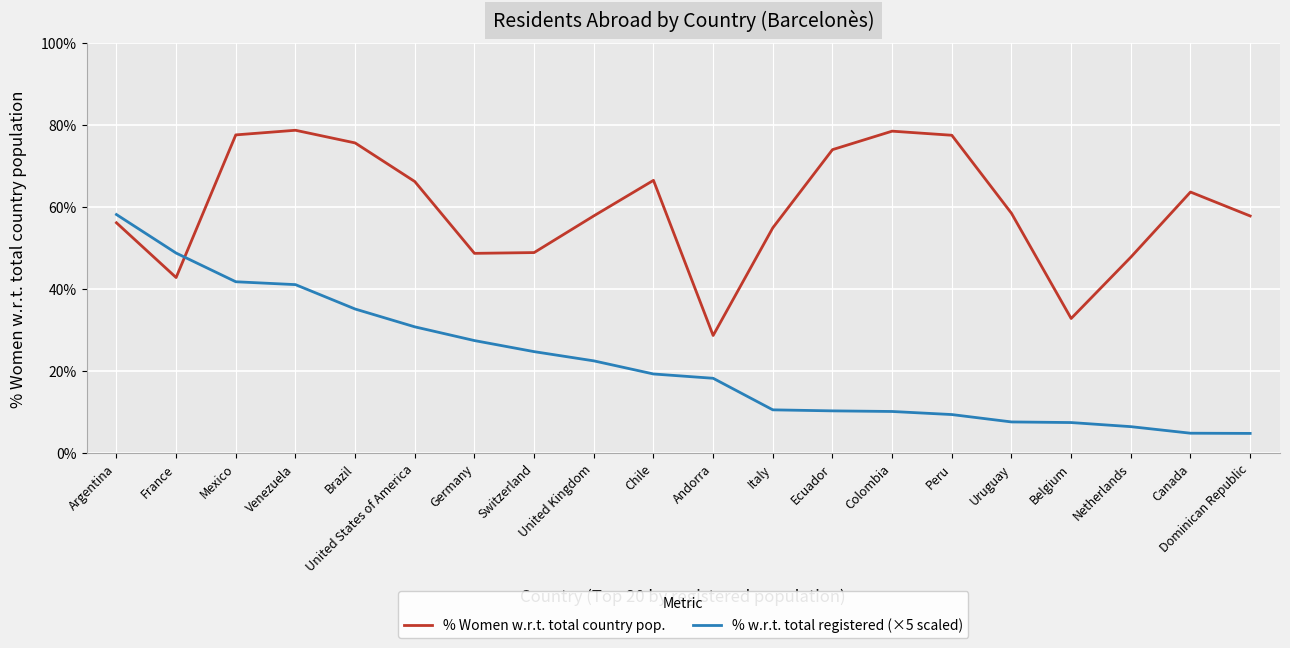

Which series ends up on top after the final intersection of % Women w.r.t. total country pop. and % w.r.t. total registered (×5 scaled)?

% Women w.r.t. total country pop.